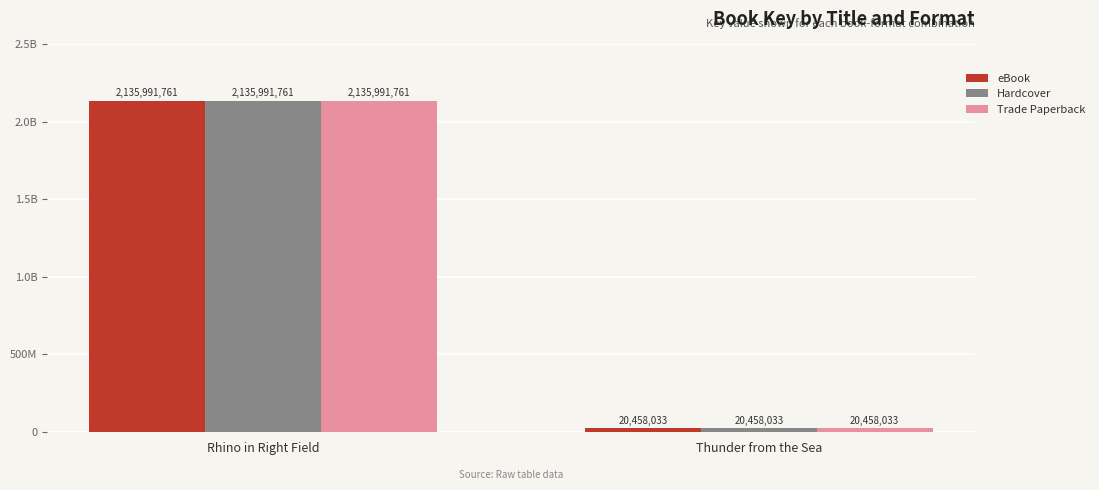

Does the chart contain stacked bars?

No